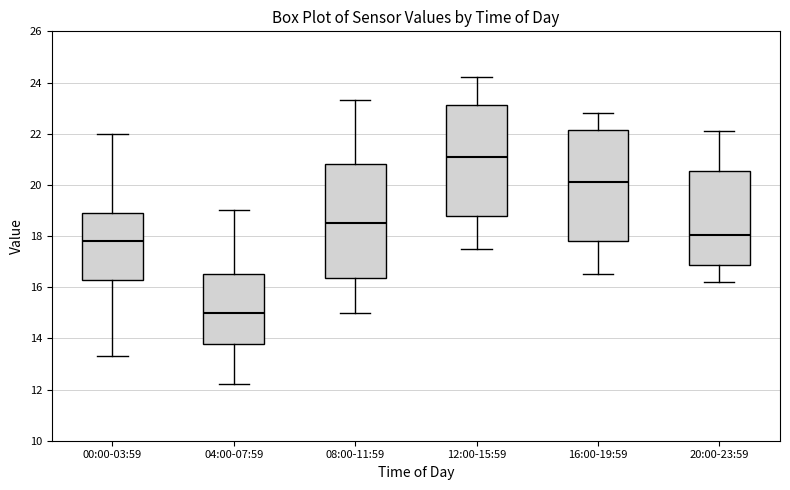

Which box's median line is the highest?

12:00-15:59